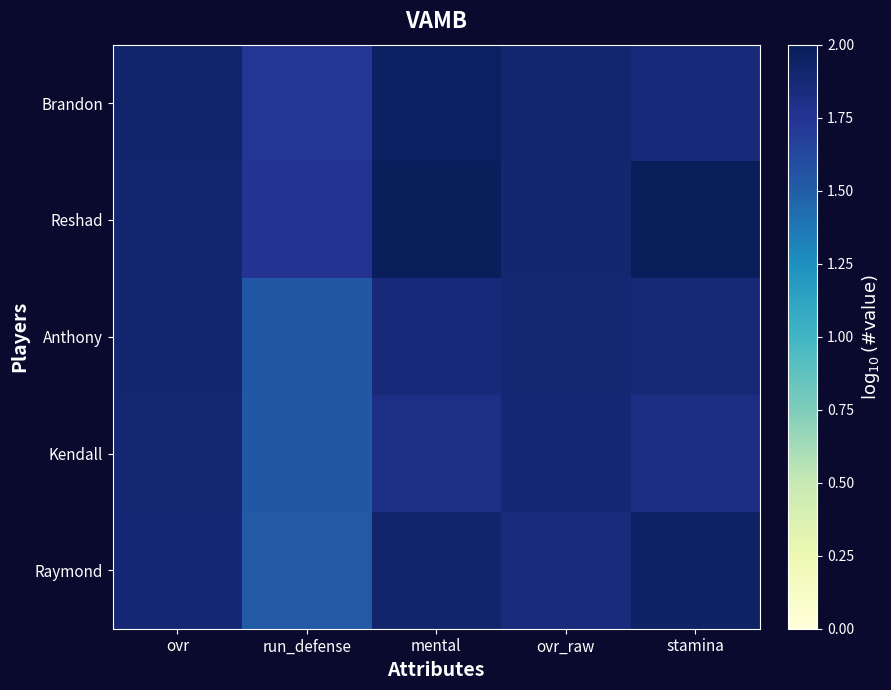

Reading right to left, extract all data points from this chart.

Brandon: stamina=1.9	ovr_raw=1.9	mental=2.0	run_defense=1.7	ovr=1.9
Reshad: stamina=2.0	ovr_raw=1.9	mental=2.0	run_defense=1.8	ovr=1.9
Anthony: stamina=1.9	ovr_raw=1.9	mental=1.9	run_defense=1.5	ovr=1.9
Kendall: stamina=1.8	ovr_raw=1.9	mental=1.8	run_defense=1.5	ovr=1.9
Raymond: stamina=1.9	ovr_raw=1.9	mental=1.9	run_defense=1.5	ovr=1.9